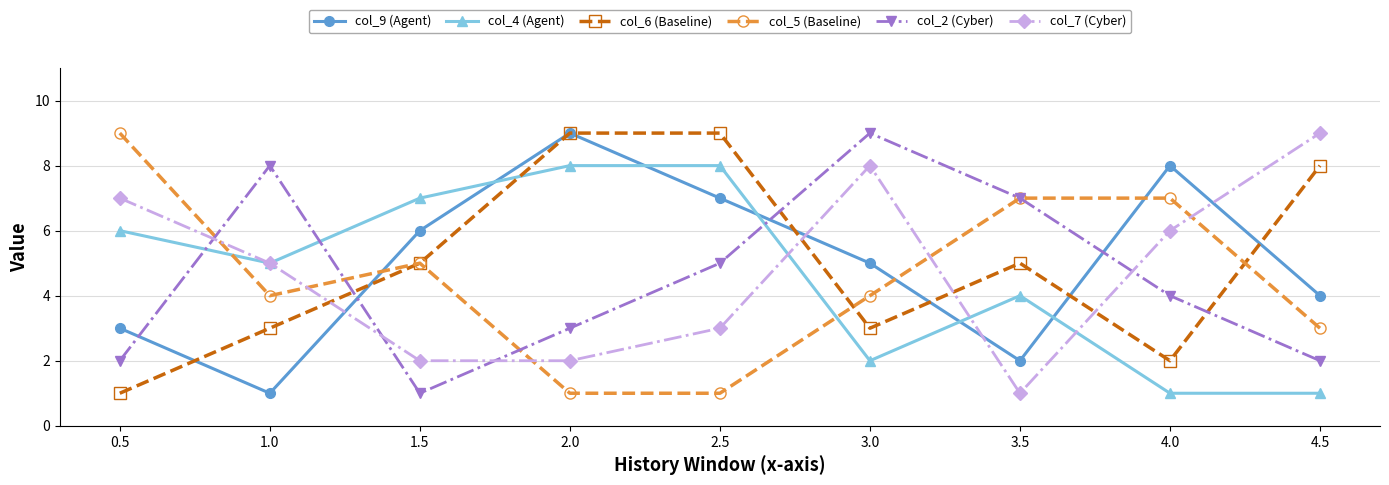

What is the total value across all series at 1.5?

26